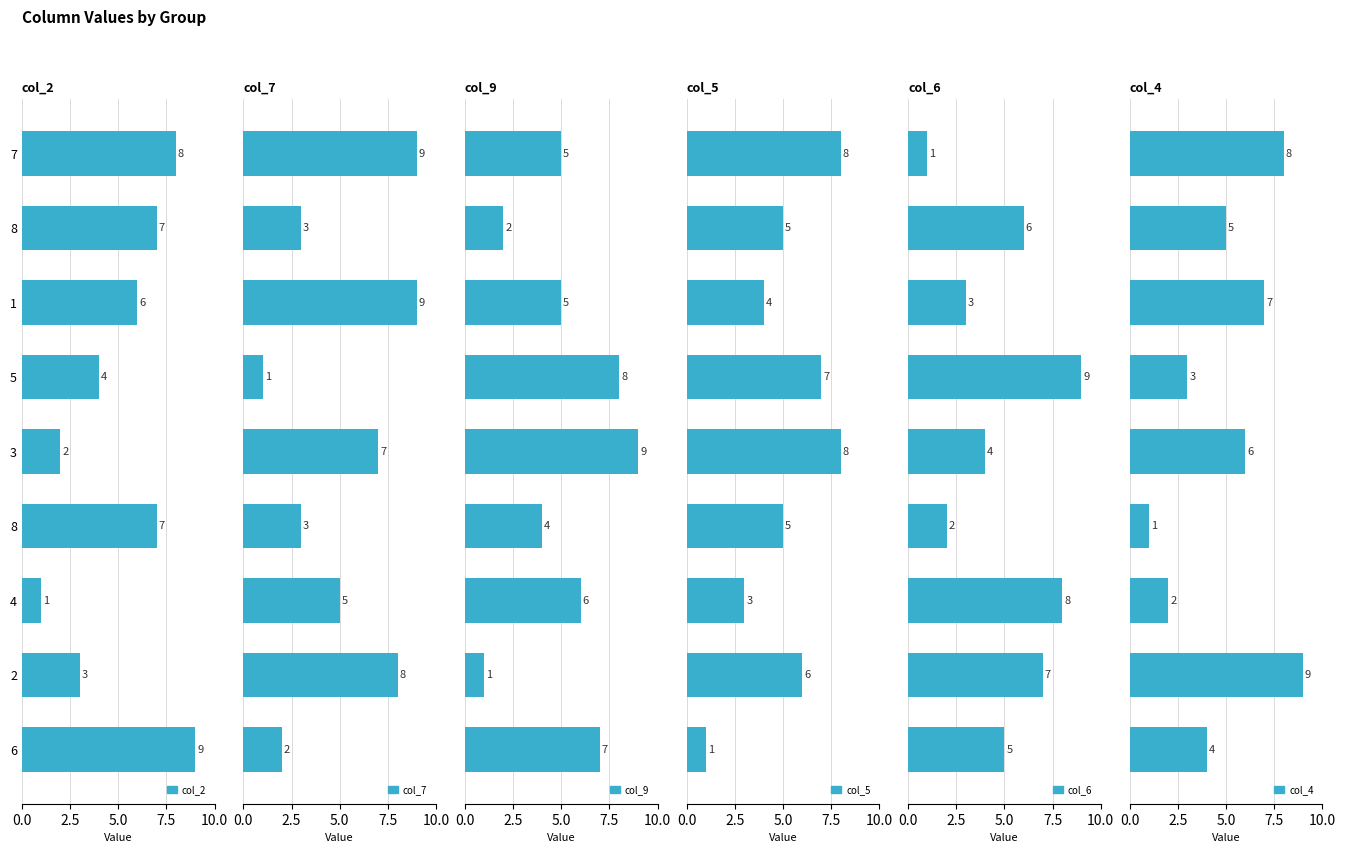

Which series has the largest range (max minus min)?

col_2